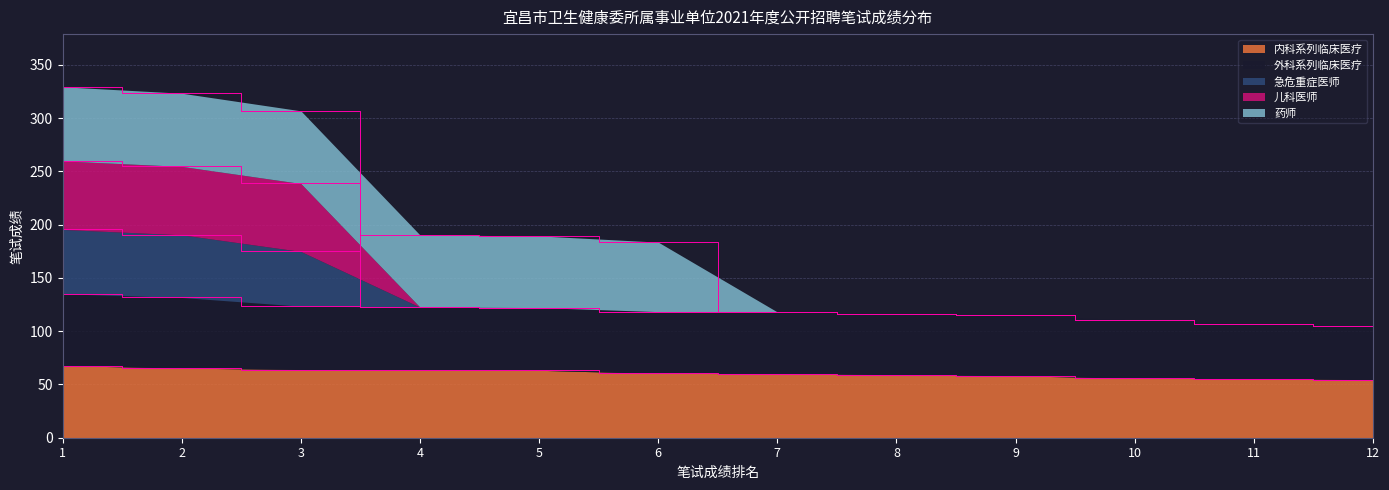

The value of 内科系列临床医疗 at 9 is 89.9. True or false?

False